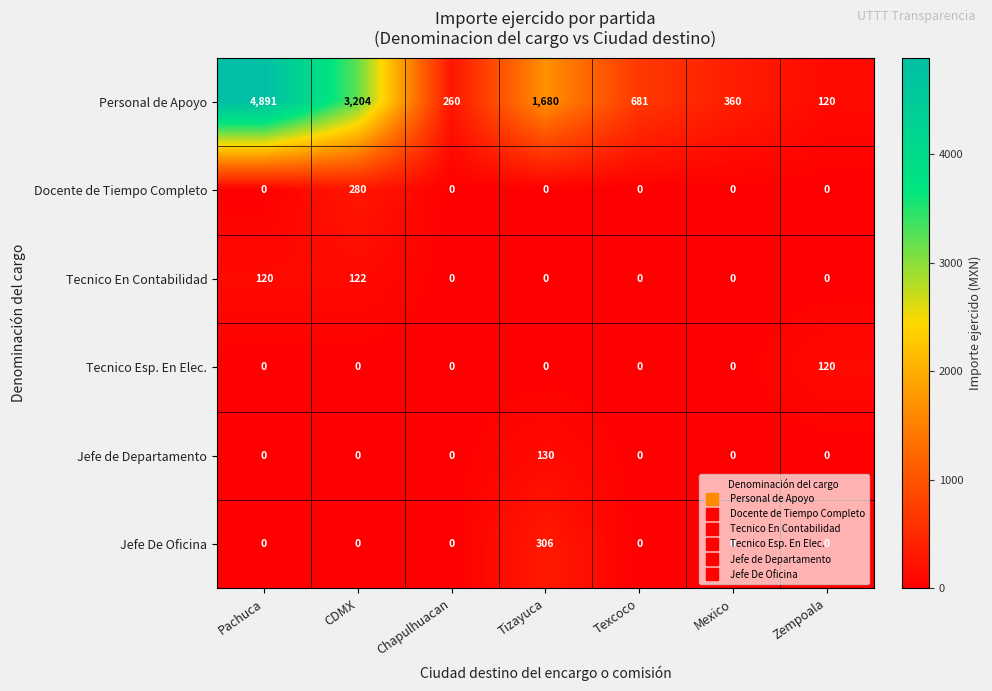

True or false: Tecnico En Contabilidad has a value of 120 at Pachuca.

True